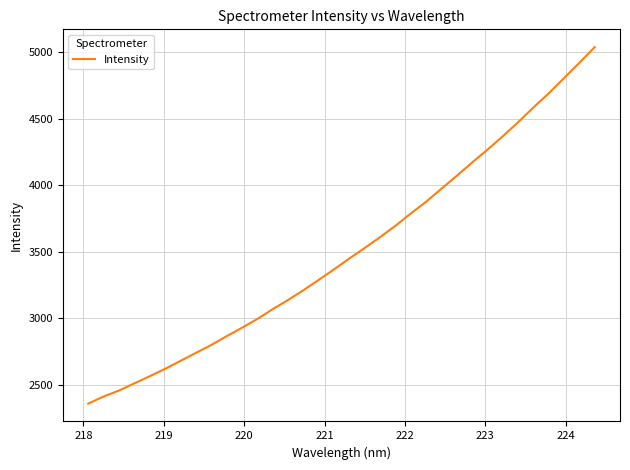

What is the difference between the second highest and minimum values?

2558.2